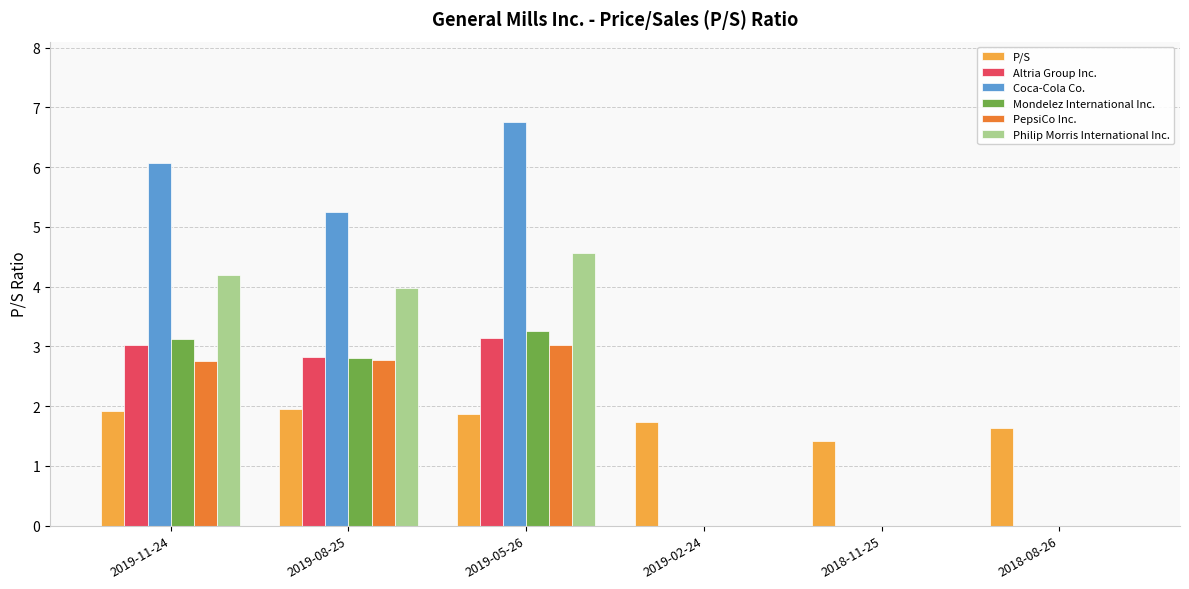

Which series changed the most between 2019-08-25 and 2019-02-24?

Coca-Cola Co.